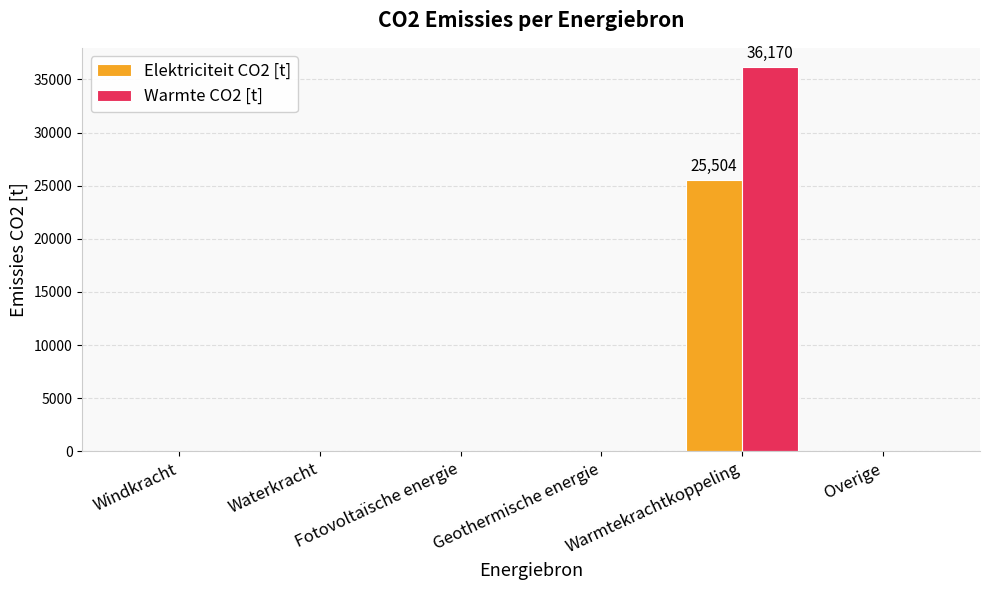

What are all the series names shown in the legend?

Elektriciteit CO2 [t], Warmte CO2 [t]